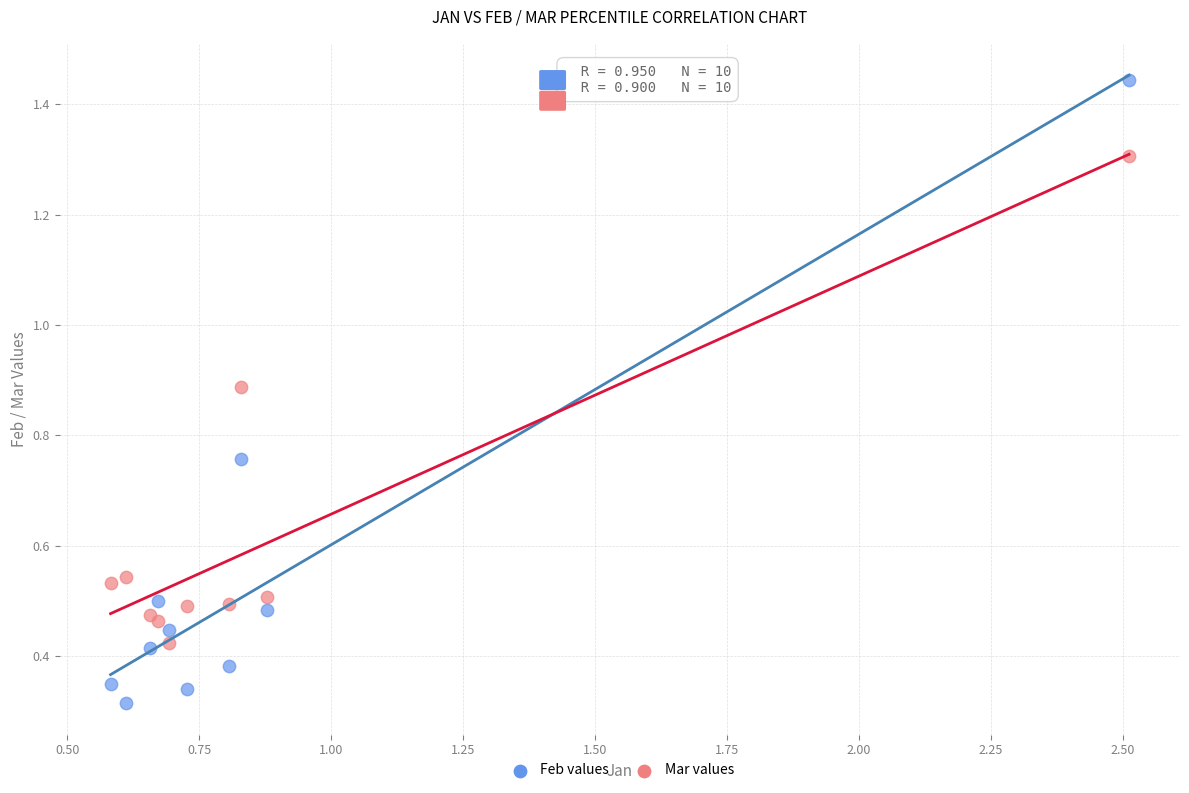

Which series has the largest Y range (max minus min)?

Feb values